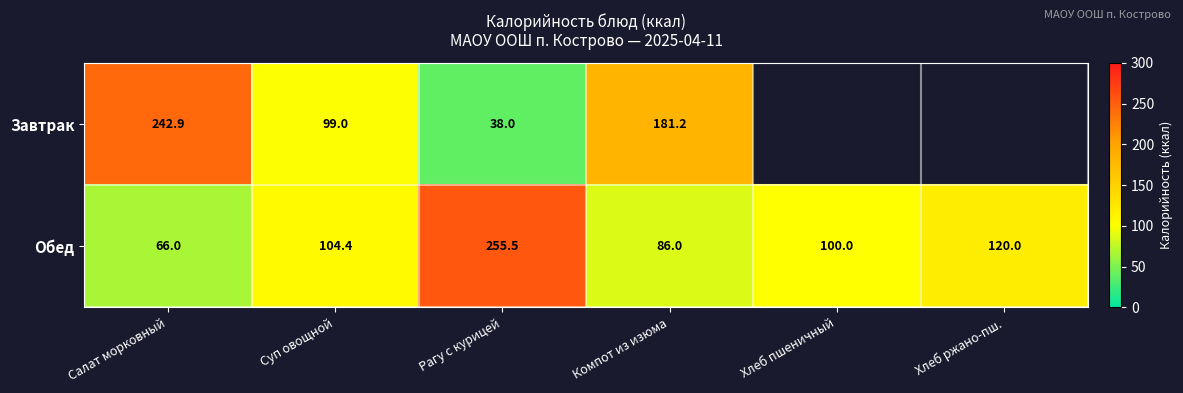

Where does the Обед series first go above 104?

Суп овощной